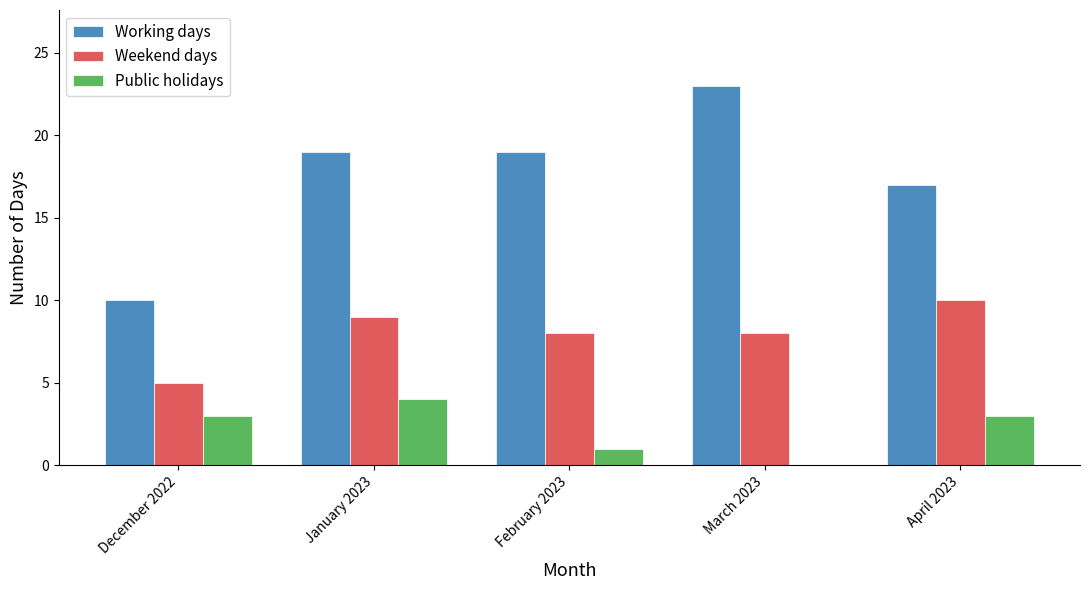

Which series has the widest spread of values?

Working days